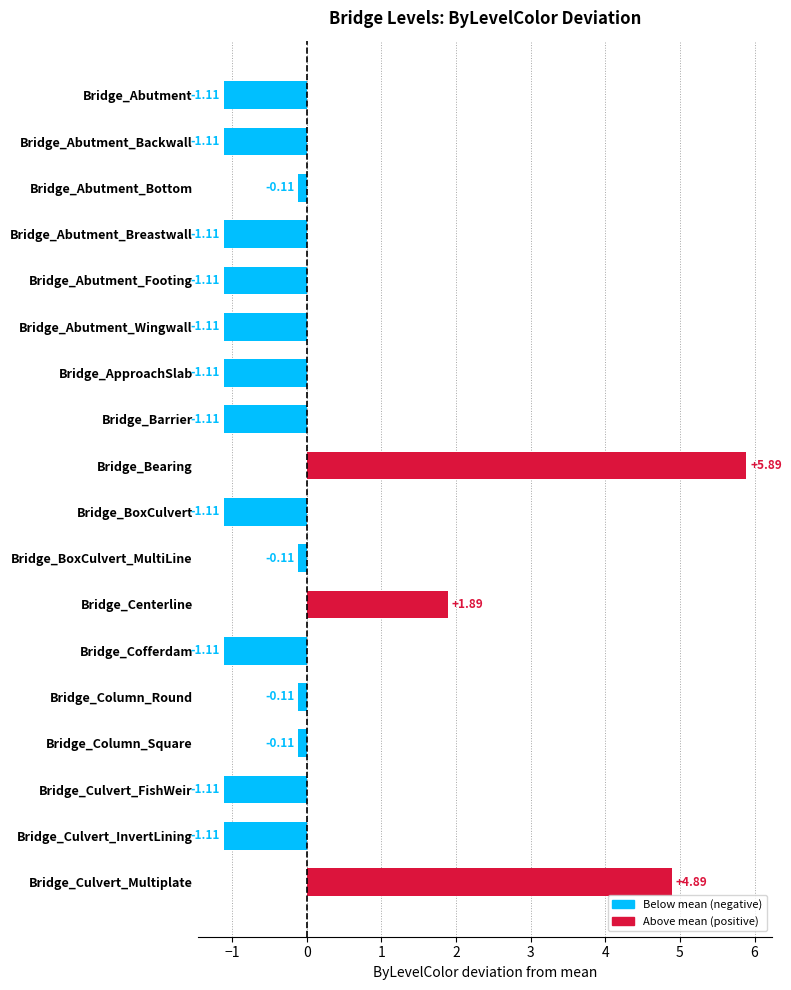

Which label corresponds to the largest value in the chart?

Bridge_Bearing